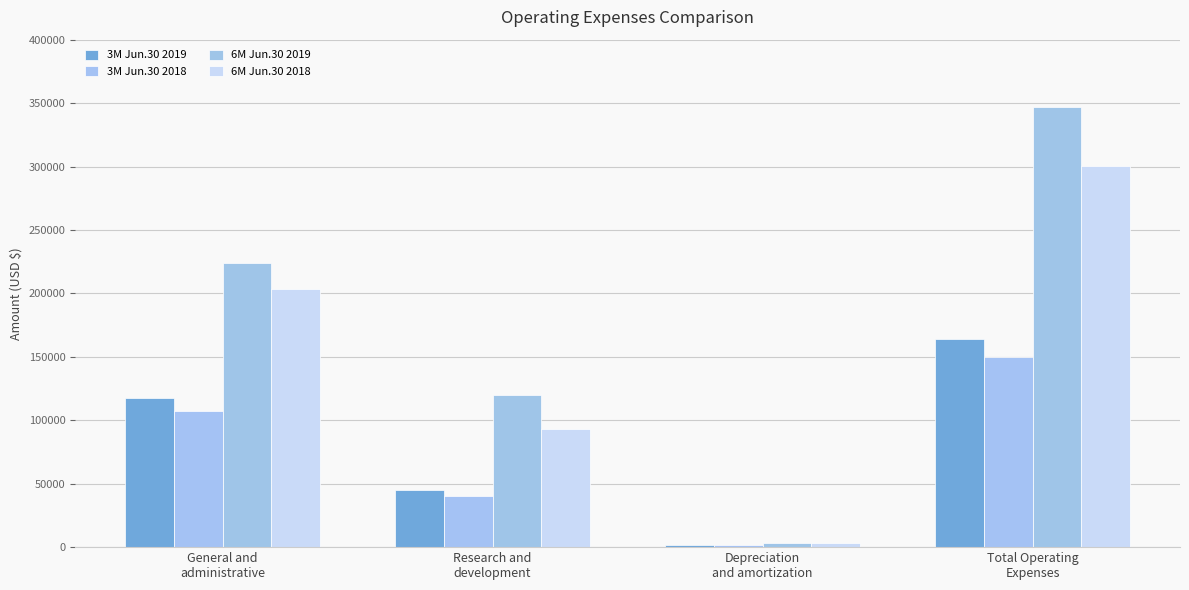

Reading left to right, list all the values displayed in this chart.

3M Jun.30 2019: General and
administrative=117887	Research and
development=45133	Depreciation
and amortization=1317	Total Operating
Expenses=164337
3M Jun.30 2018: General and
administrative=107677	Research and
development=40041	Depreciation
and amortization=1809	Total Operating
Expenses=149527
6M Jun.30 2019: General and
administrative=224020	Research and
development=120134	Depreciation
and amortization=3045	Total Operating
Expenses=347199
6M Jun.30 2018: General and
administrative=203608	Research and
development=93441	Depreciation
and amortization=3343	Total Operating
Expenses=300392